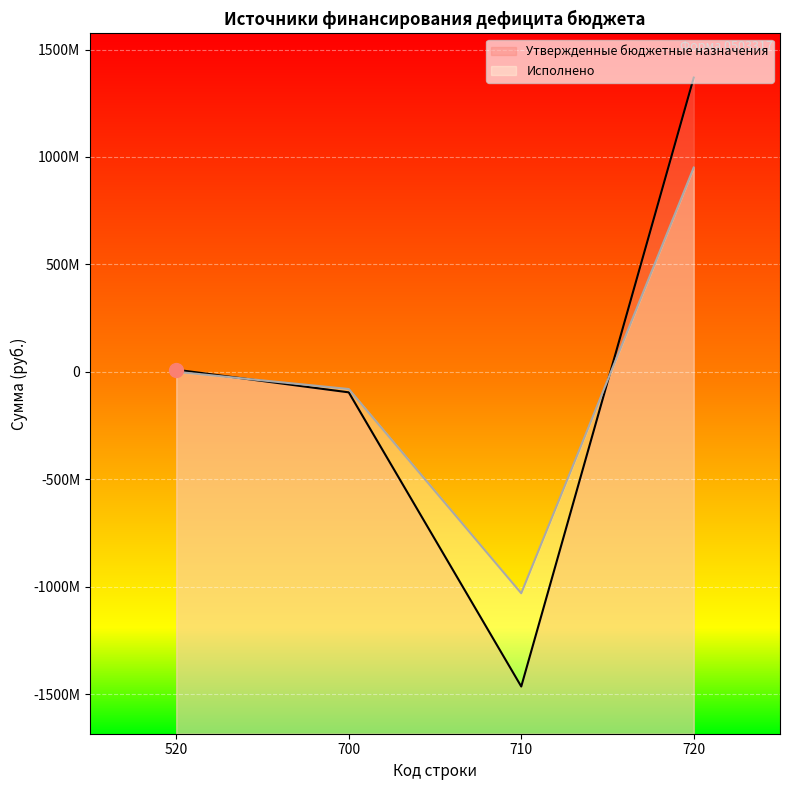

How many lines are shown in the chart?

2